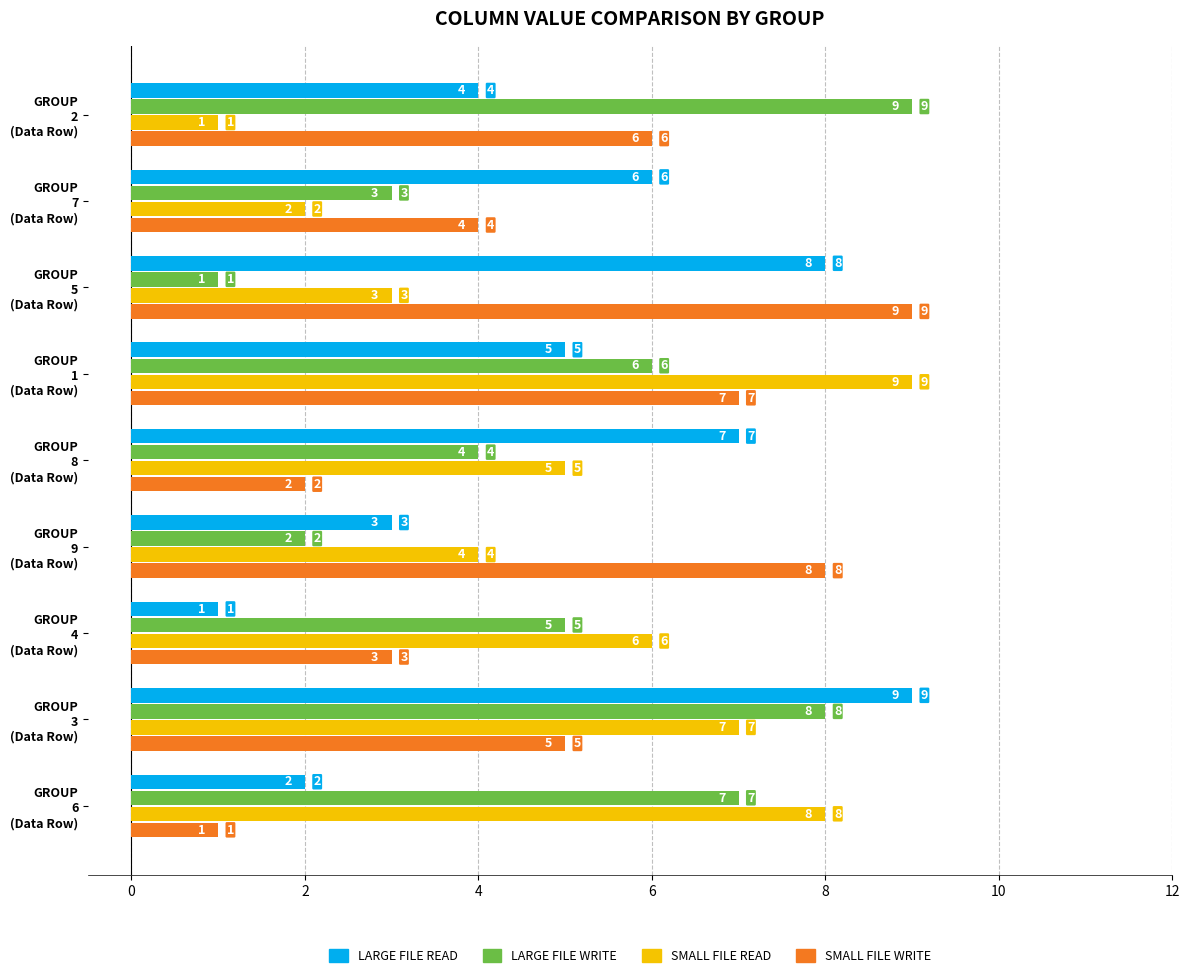

How many SMALL FILE WRITE values are between 3 and 7?

5